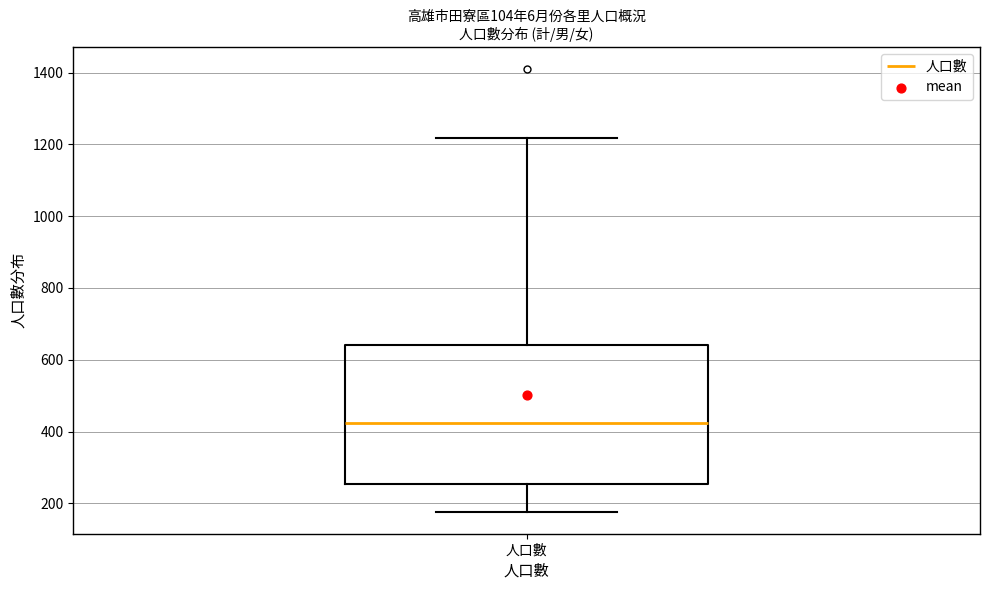

Read this box plot against the y-axis: the position of the median line, the range covered by the box, and the ends of both whiskers. The values are not printed on the chart, so give them approximately, as read against the axis.

median 420, box 260 to 640, whiskers 180 to 1220